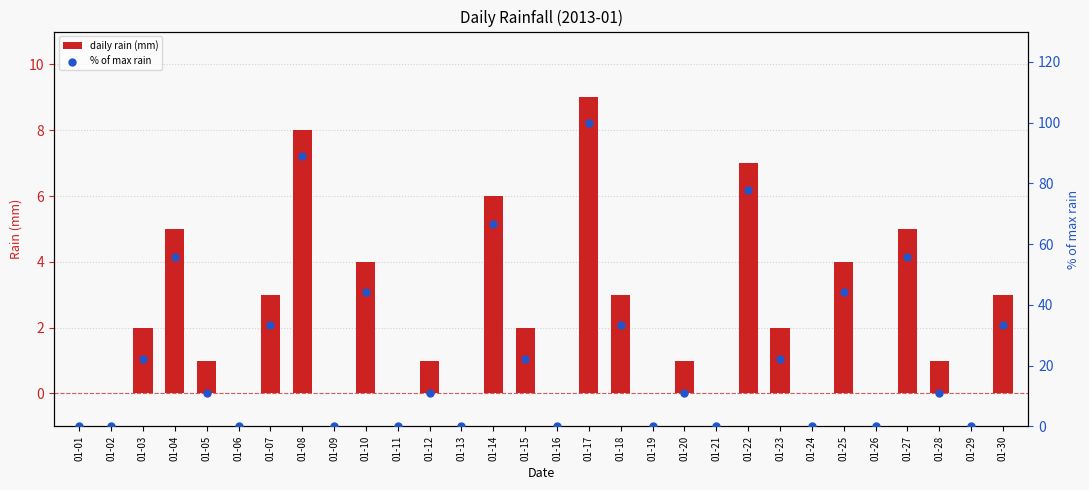

What is the total value across all series at 01-30?

36.3